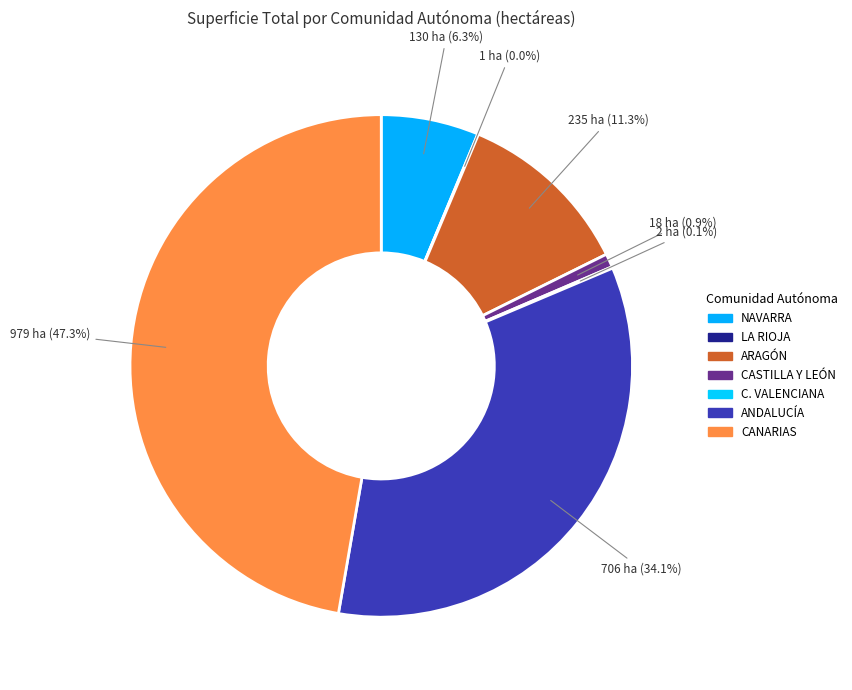

To the nearest percent, what is the difference between the CANARIAS and LA RIOJA slice percentages?

47%